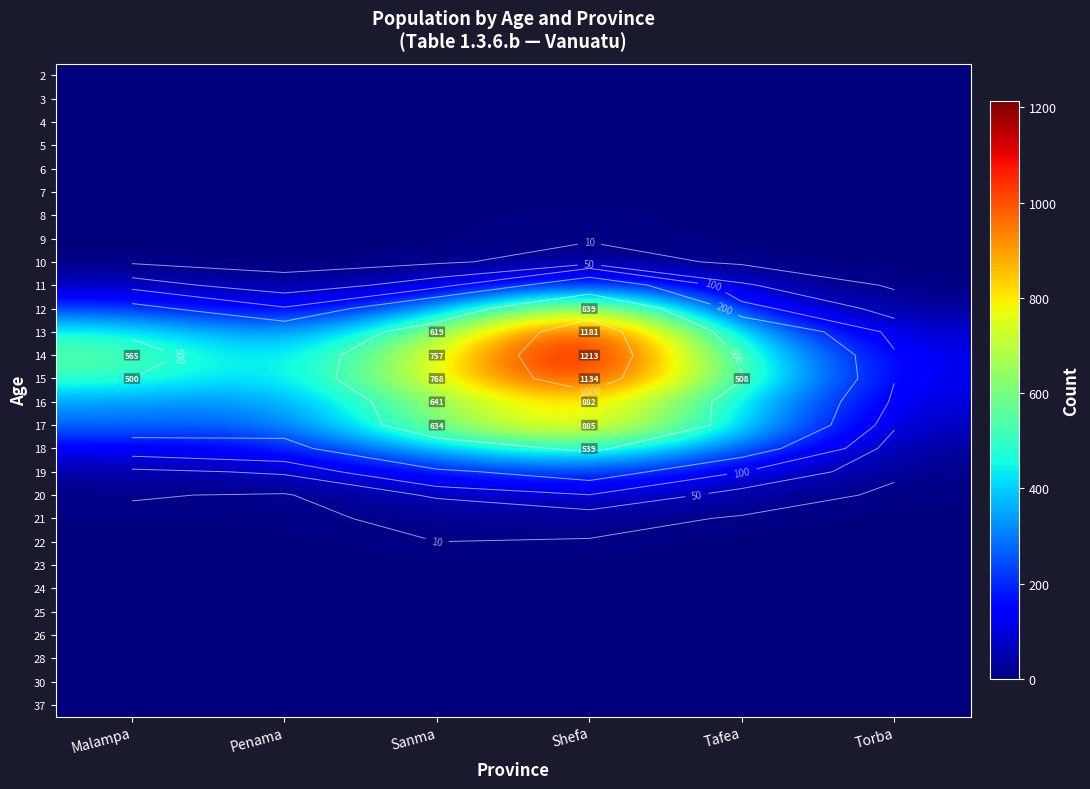

The 28 series shows 0 at Torba. True or false?

False